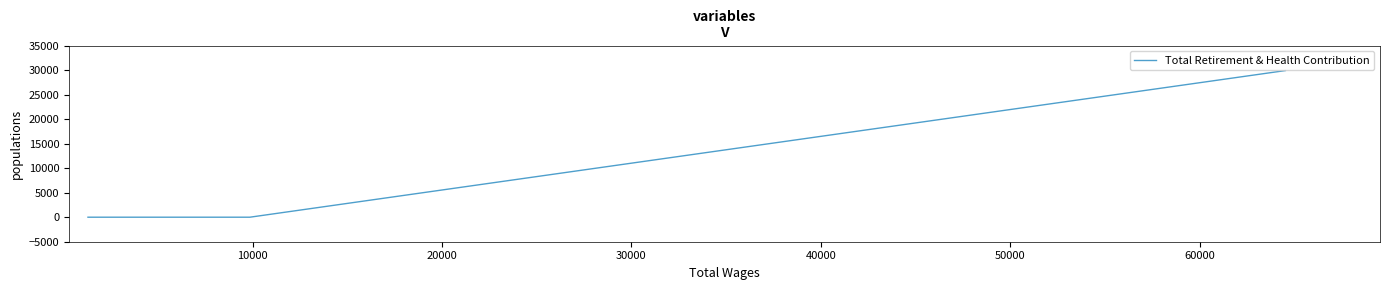

The value at 20000 is -14427. True or false?

False